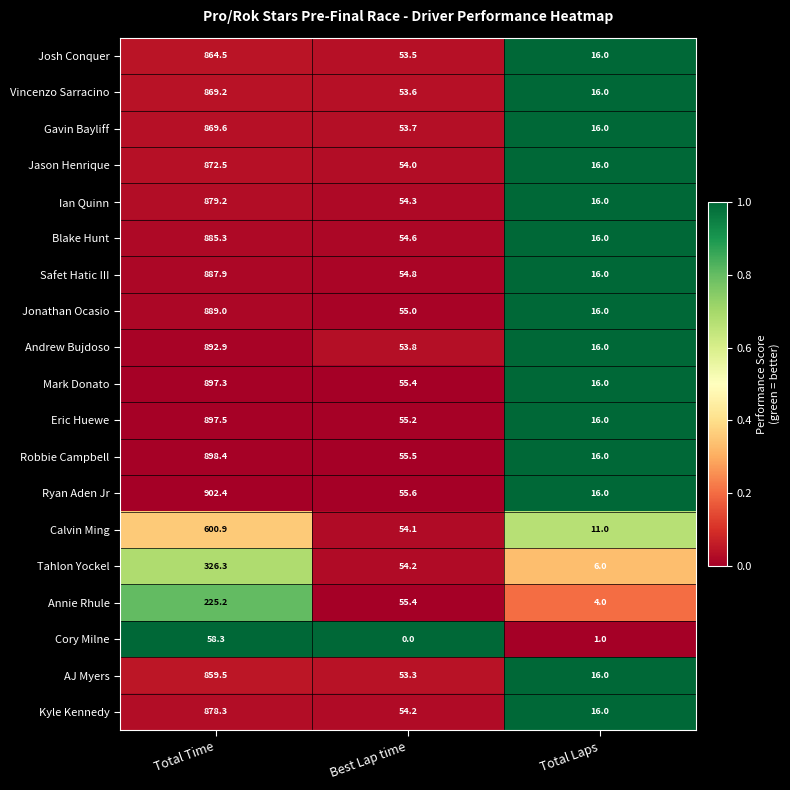

Which label corresponds to the smallest value in the chart?

Best Lap time